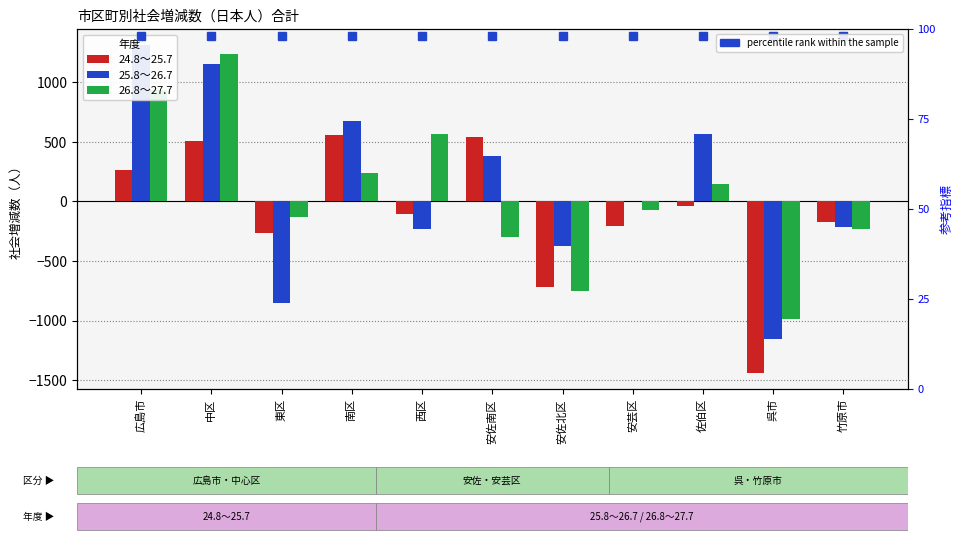

What are all the series names shown in the legend?

24.8～25.7, 25.8～26.7, 26.8～27.7